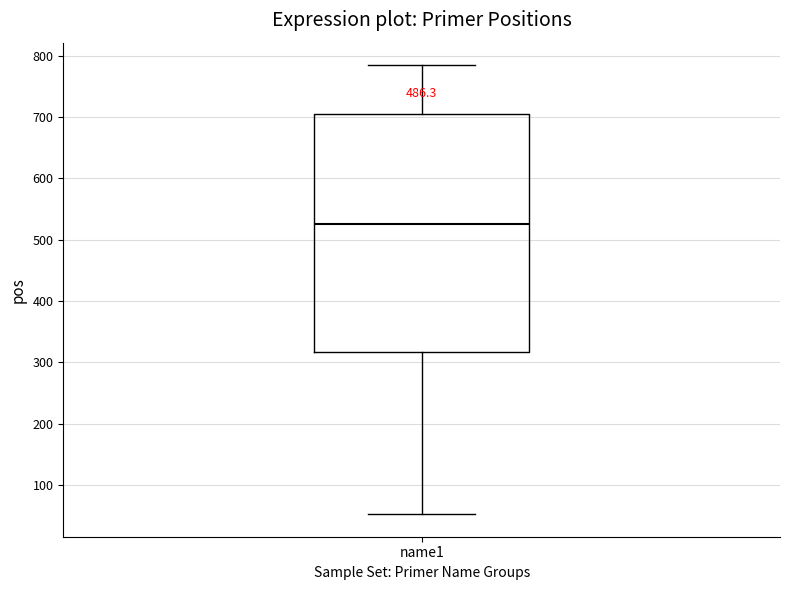

Read this box plot against the y-axis: the position of the median line, the range covered by the box, and the ends of both whiskers. The values are not printed on the chart, so give them approximately, as read against the axis.

median 530, box 320 to 710, whiskers 50 to 790